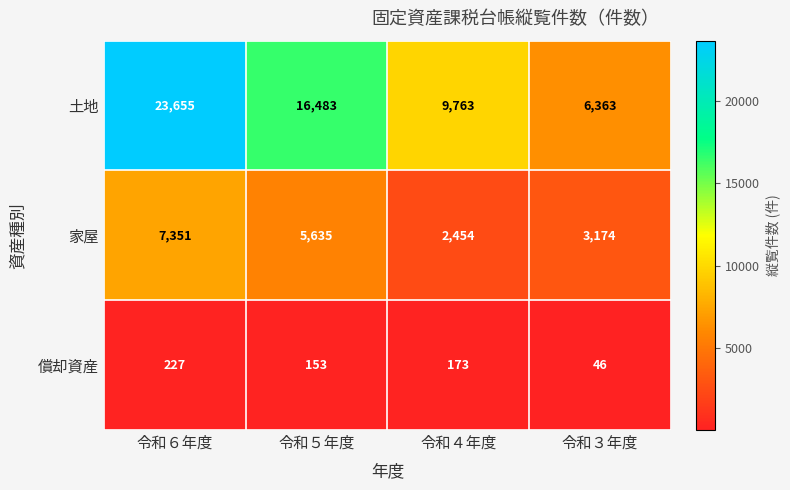

At which label does 家屋 first exceed 5635?

令和６年度